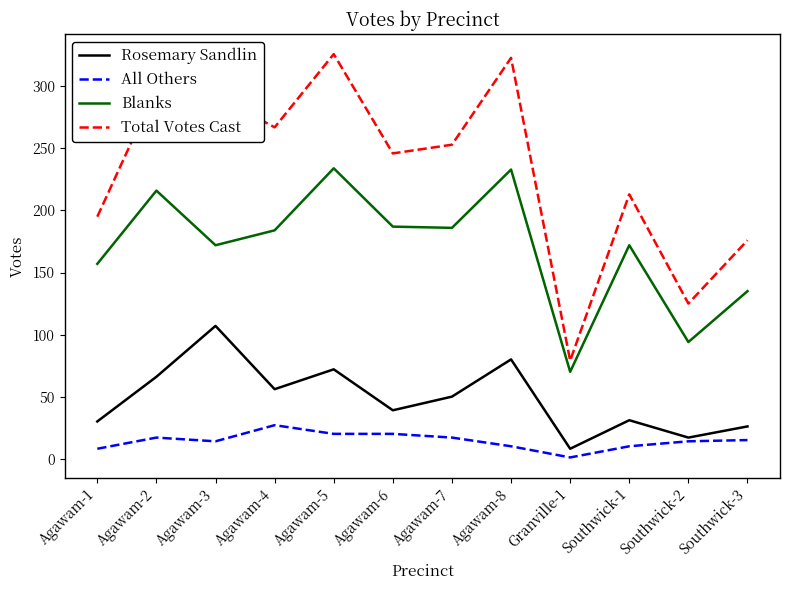

What is the spread (max minus min) of values at Agawam-6?

226